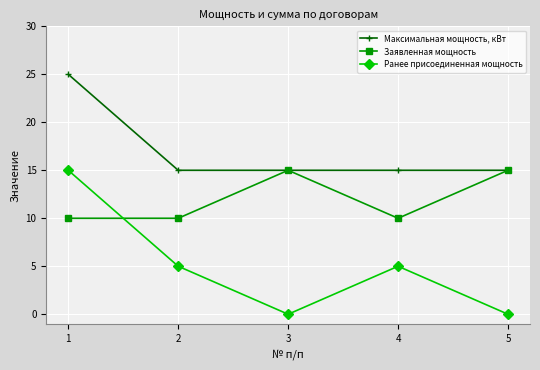

How many times do Заявленная мощность and Ранее присоединенная мощность cross each other?

1